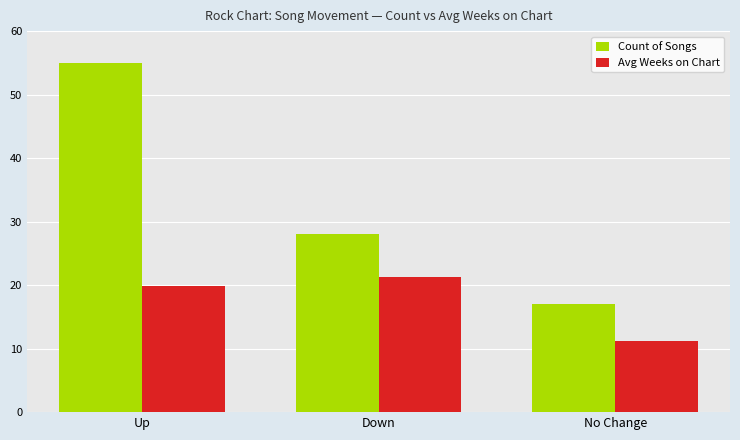

How many categories are shown in the chart?

3